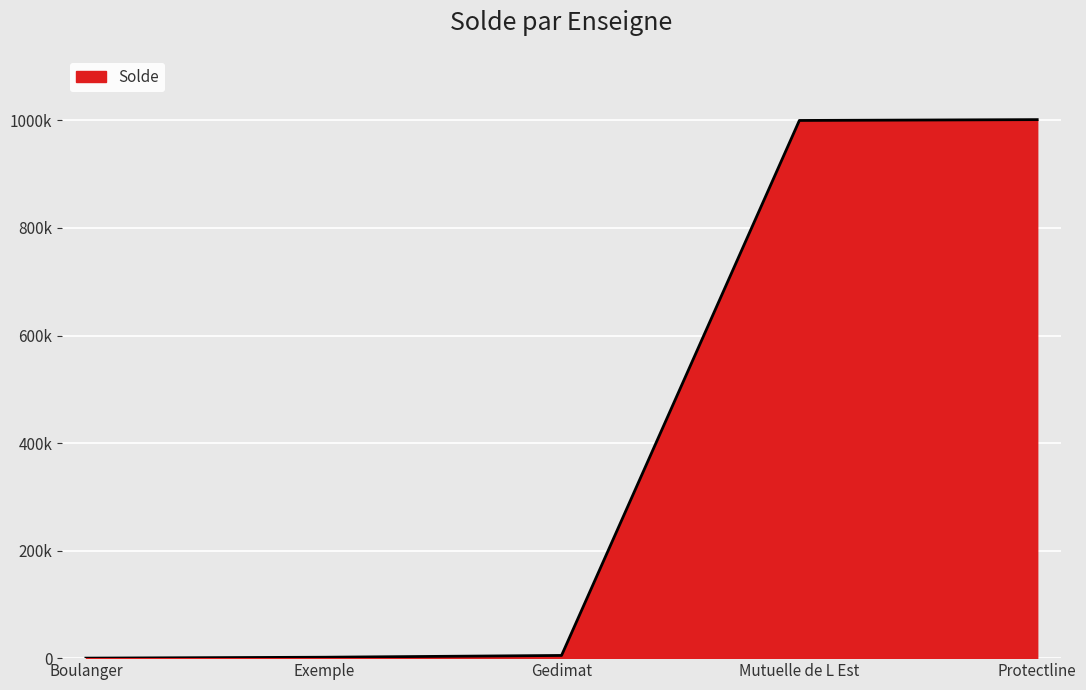

Does the chart display data point markers on the line(s)?

No